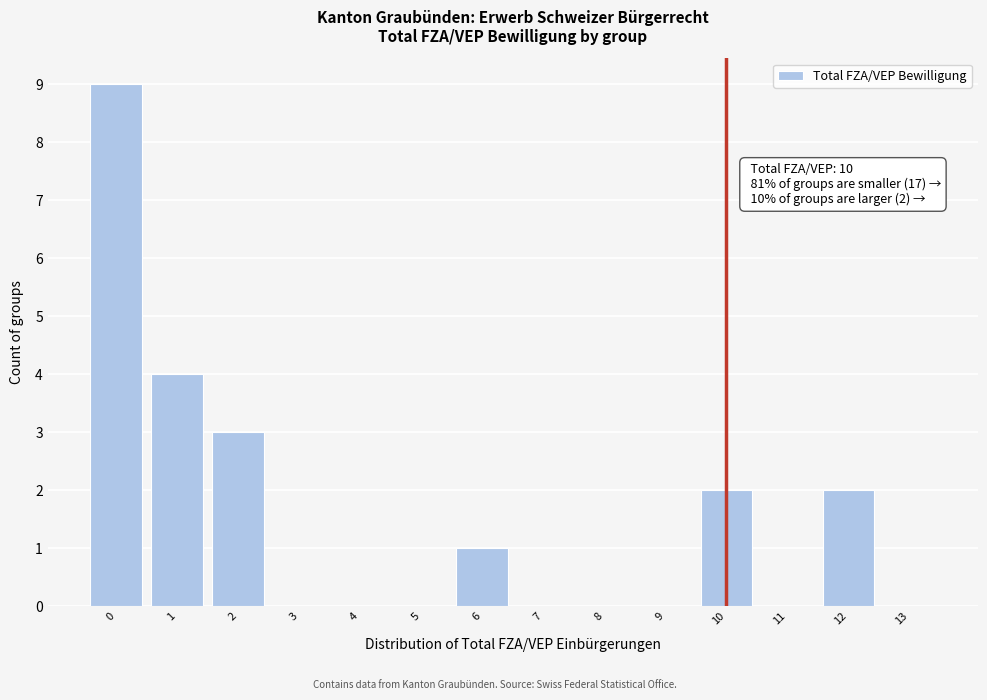

Over which range of the x-axis is the bar tallest?

-0.5 to 0.5